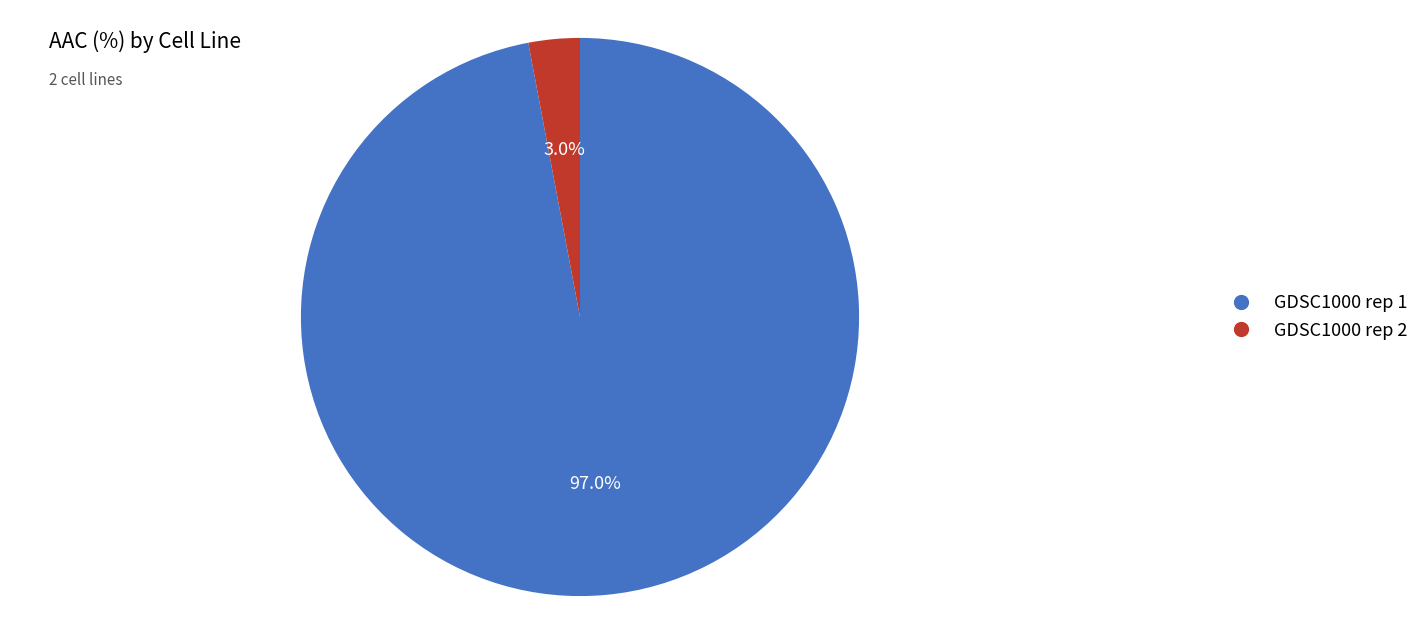

Is there any slice that represents more than half of the pie?

Yes